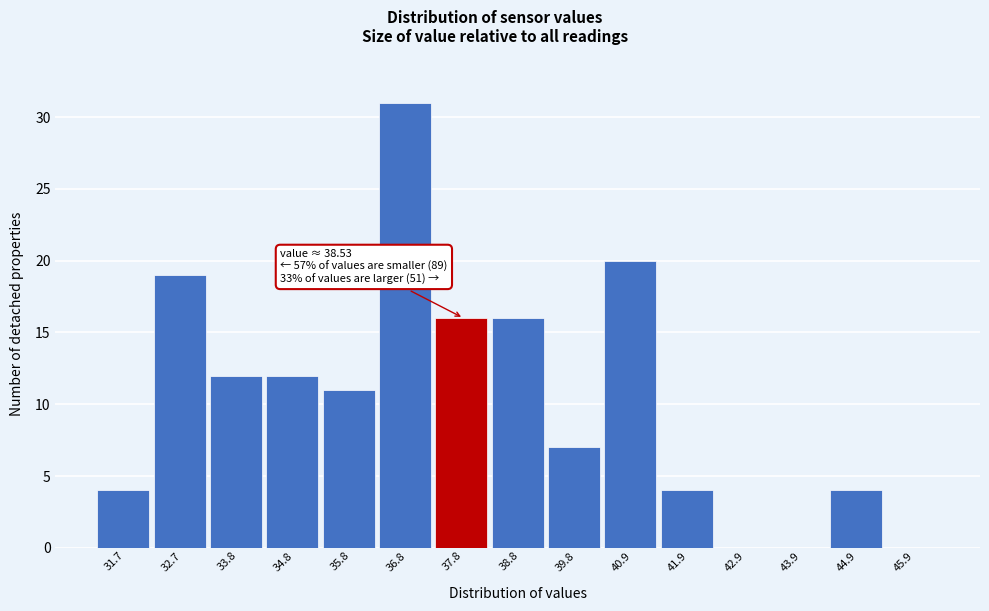

Reading left to right, list all the values displayed in this chart.

31.7=4	32.7=19	33.8=12	34.8=12	35.8=11	36.8=31	37.8=16	38.8=16	39.8=7	40.9=20	41.9=4	42.9=0	43.9=0	44.9=4	45.9=0